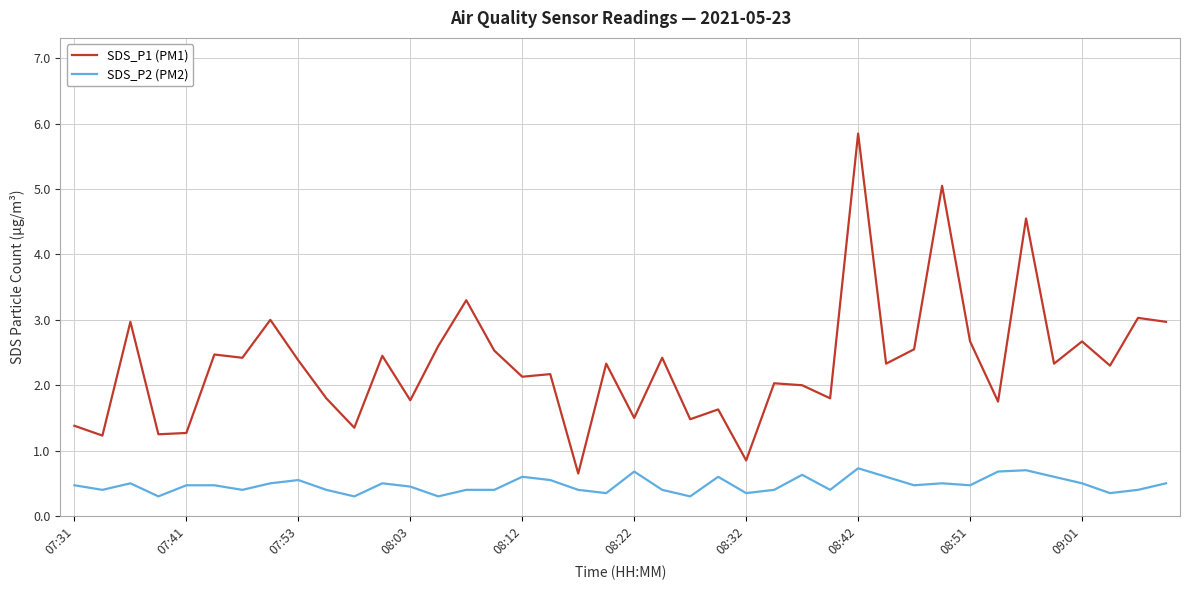

List the series in order of their peak value, highest first.

SDS_P1 (PM1), SDS_P2 (PM2)